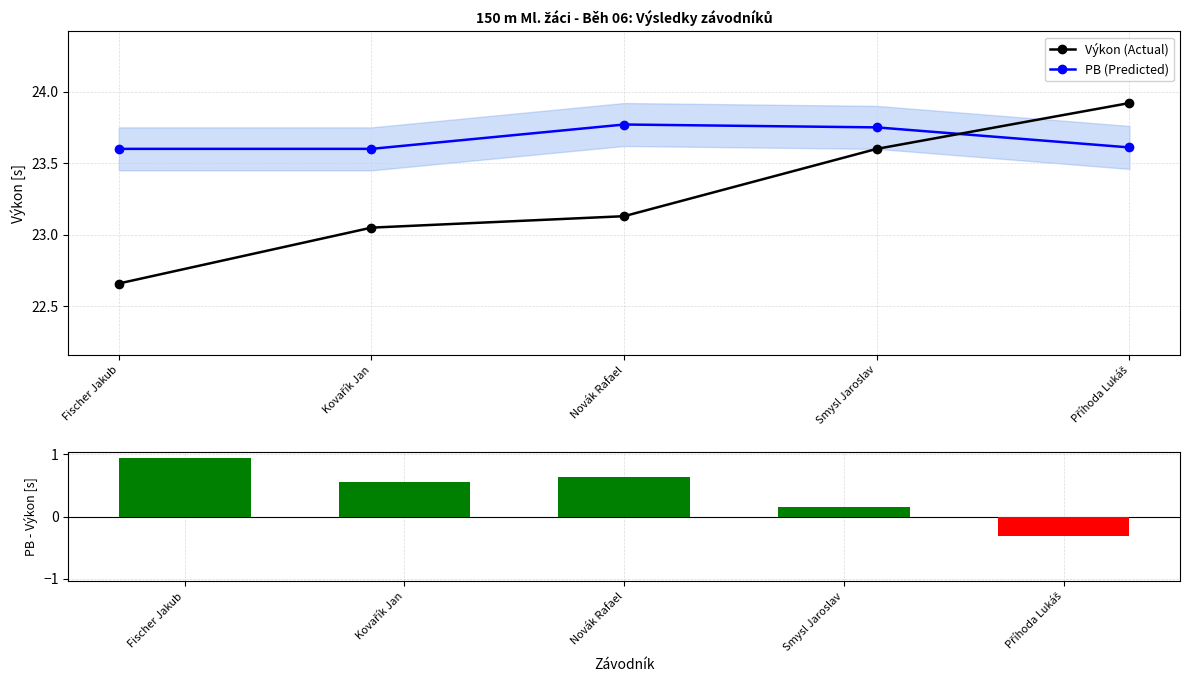

How many values in the (PB-Výkon)/PB [s] series are below 0?

1